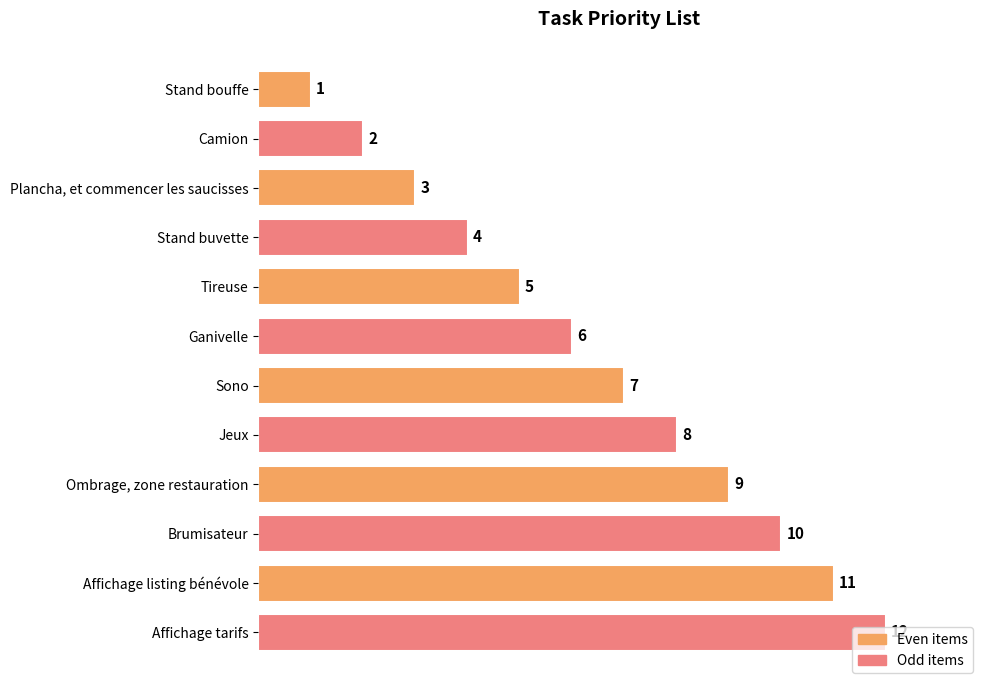

Approximately how many times larger is the value at Affichage listing bénévole compared to Tireuse?

2.2